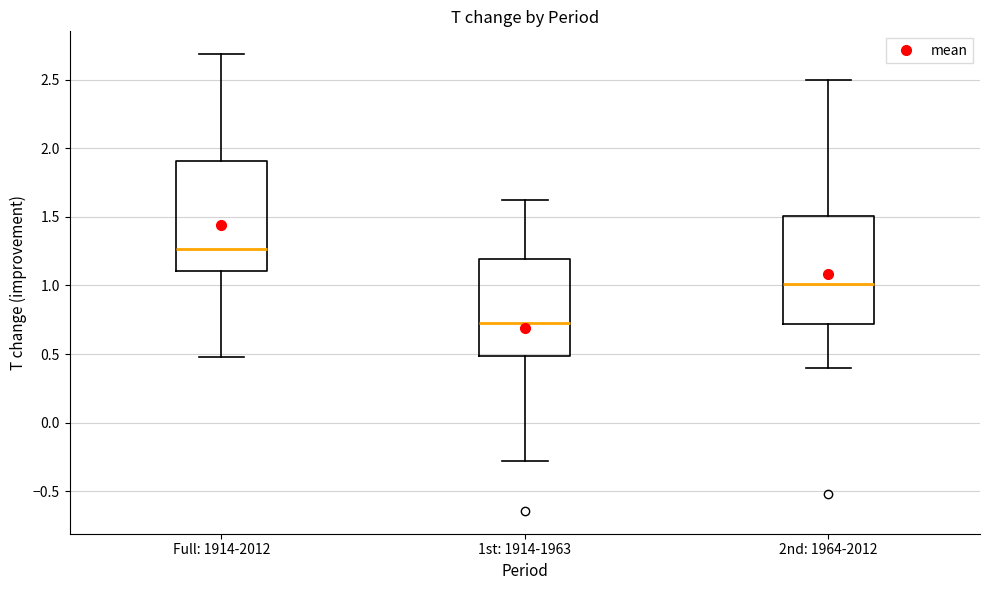

Reading left to right, read every box against the y-axis: the position of its median line, the range the box covers, and the ends of its whiskers. The values are not printed on the chart, so give them approximately, as read against the axis.

Full: 1914-2012: median 1.25, box 1.10 to 1.90, whiskers 0.50 to 2.70
1st: 1914-1963: median 0.75, box 0.50 to 1.20, whiskers -0.30 to 1.65
2nd: 1964-2012: median 1.00, box 0.70 to 1.50, whiskers 0.40 to 2.50